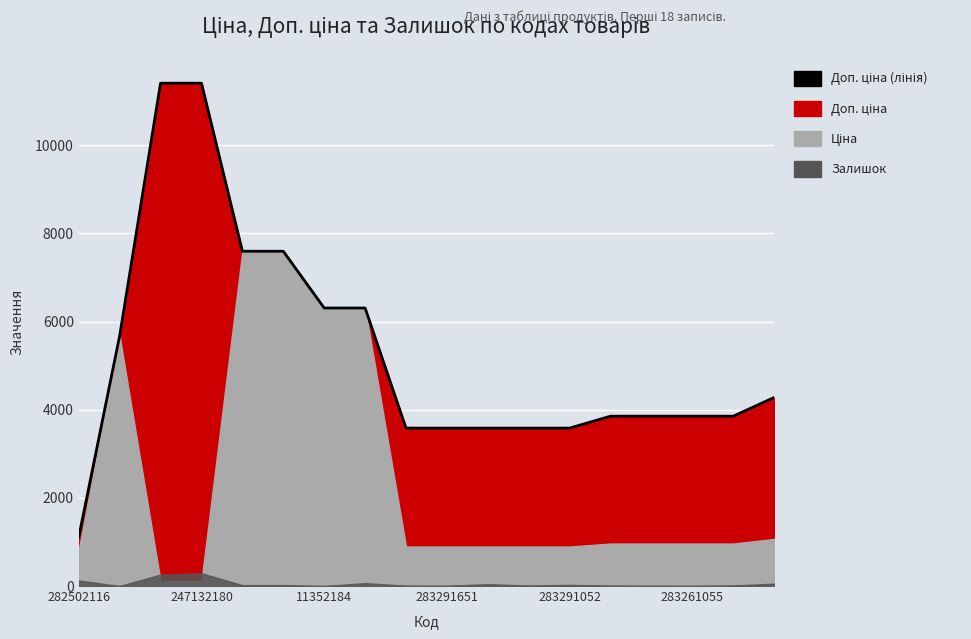

Reading right to left, extract all data points from this chart.

4279.1	3854.0	3854.0	3854.0	3854.0	3583.6	3583.6	3583.6	3583.6	3583.6	6308.8	6308.8	7596.5	7596.5	11410.0	11410.0	5673.8	1109.2